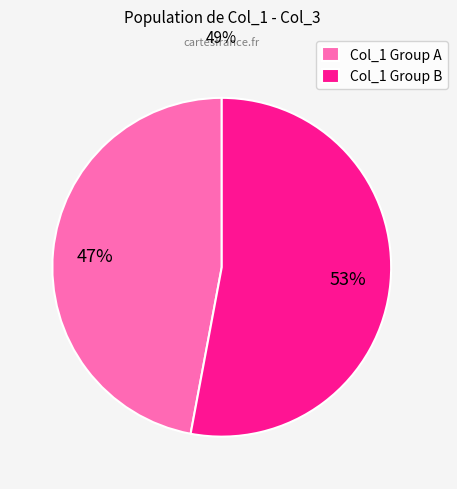

Is the sum of Col_1 Group B and Col_1 Group A greater than half?

Yes